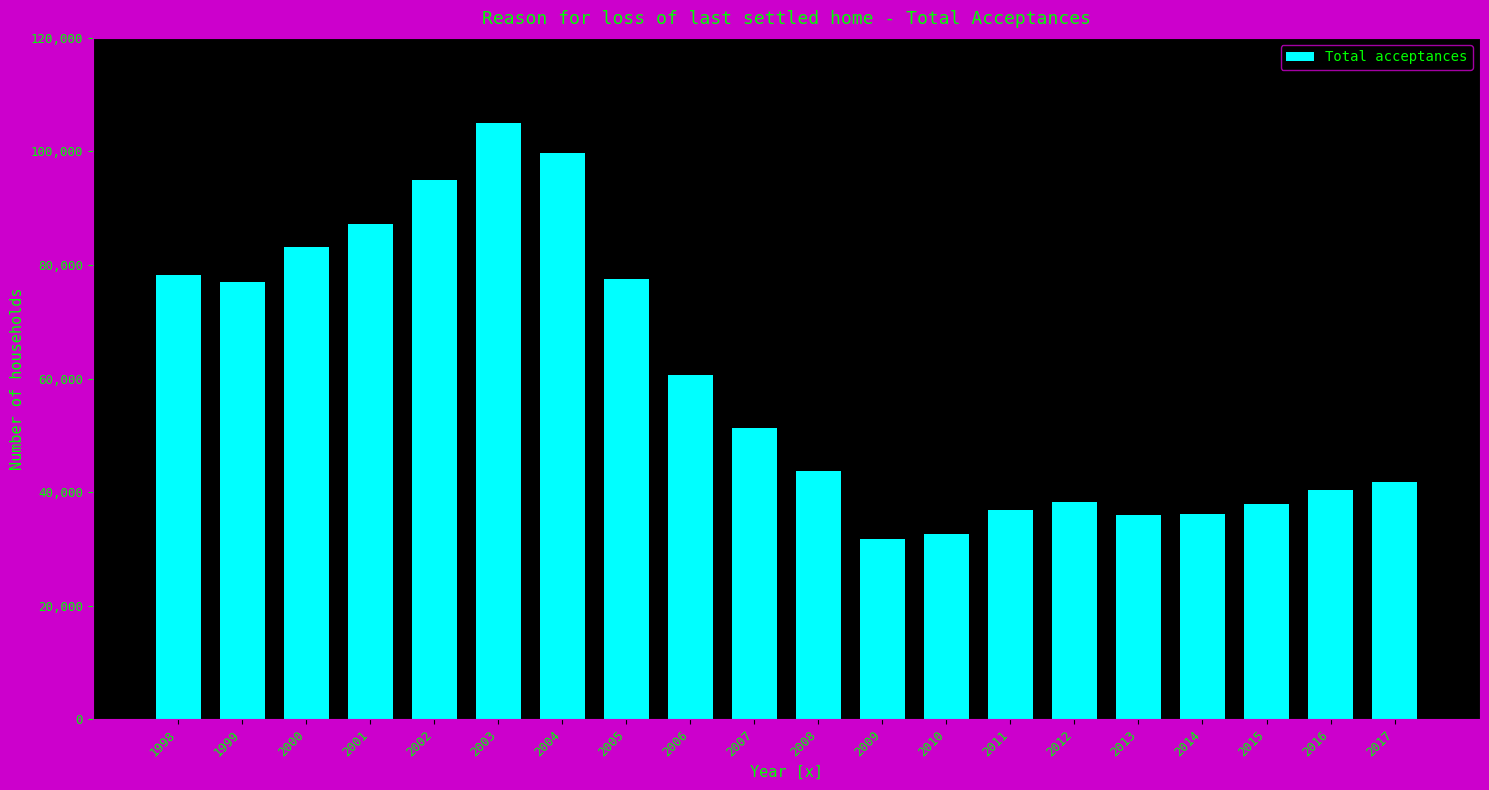

What is the difference between the maximum and minimum values?

73260